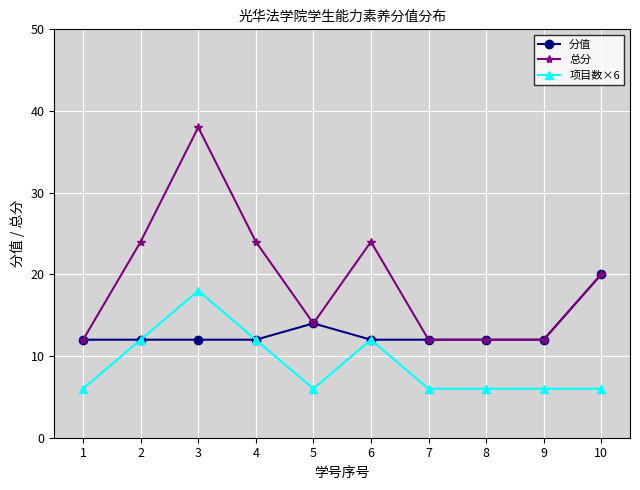

True or false: 总分 and 项目数×6 intersect in this chart.

False